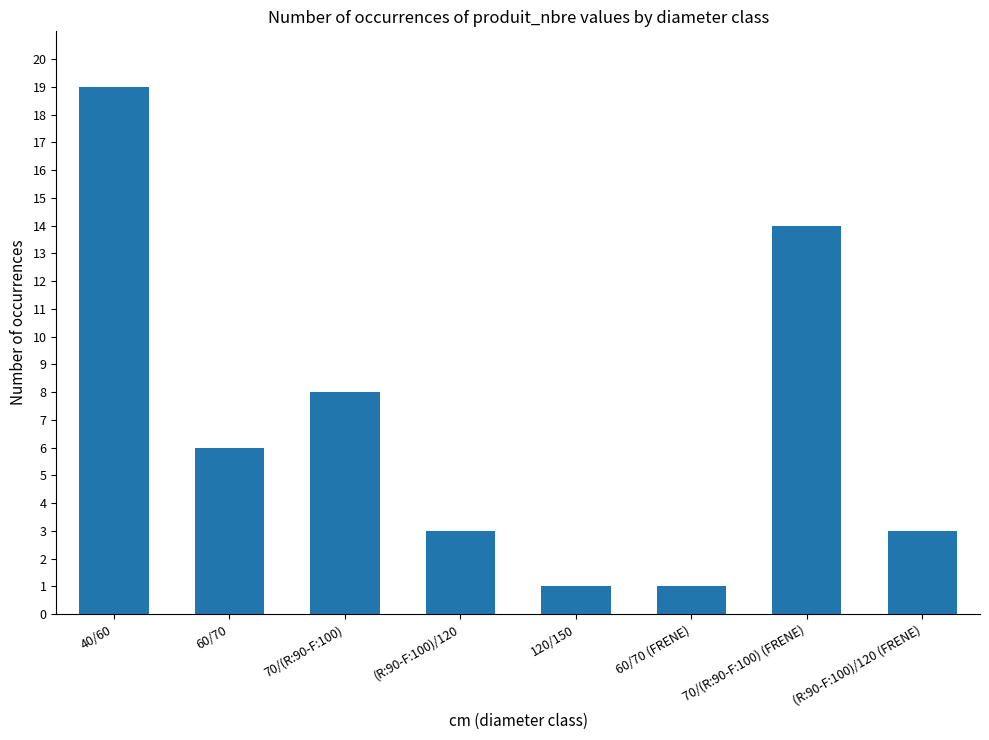

What is the change in value from 120/150 to 70/(R:90-F:100) (FRENE)?

+13